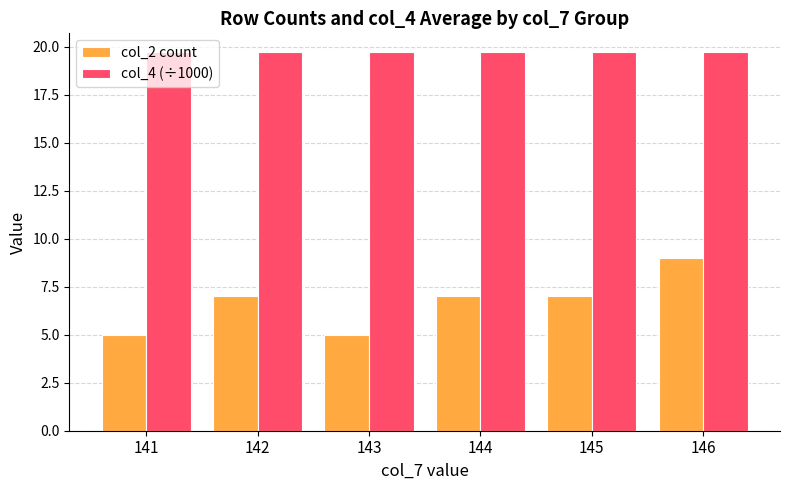

How many data points does each series have?

6